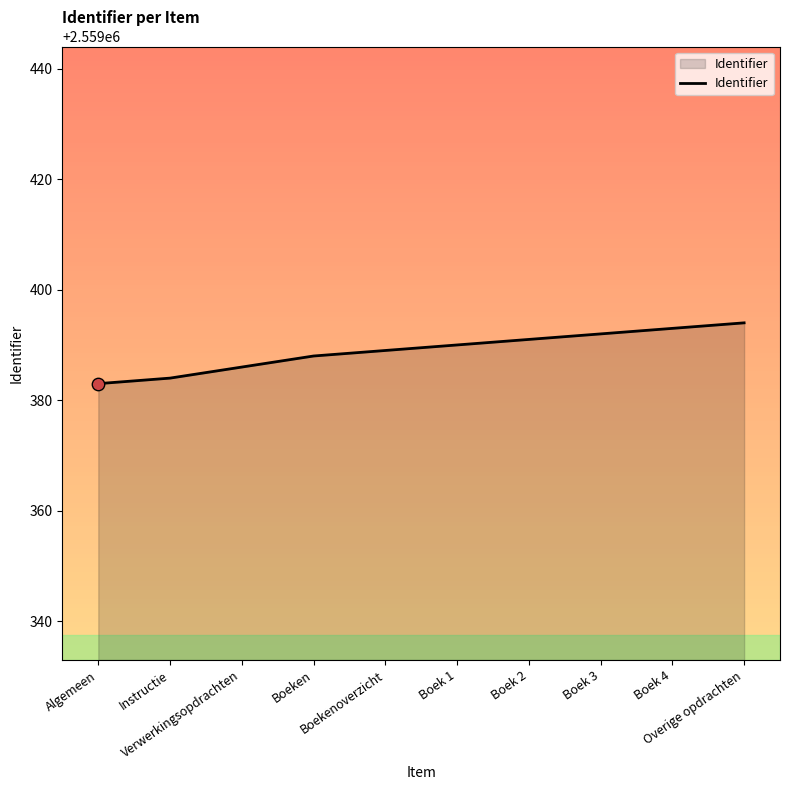

Which has a higher value, Boek 4 or Boekenoverzicht?

Boek 4